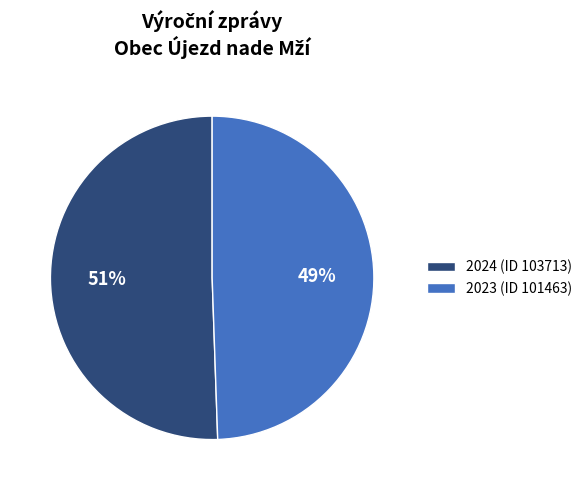

Does 2023 (ID 101463) represent more than half of the total?

No